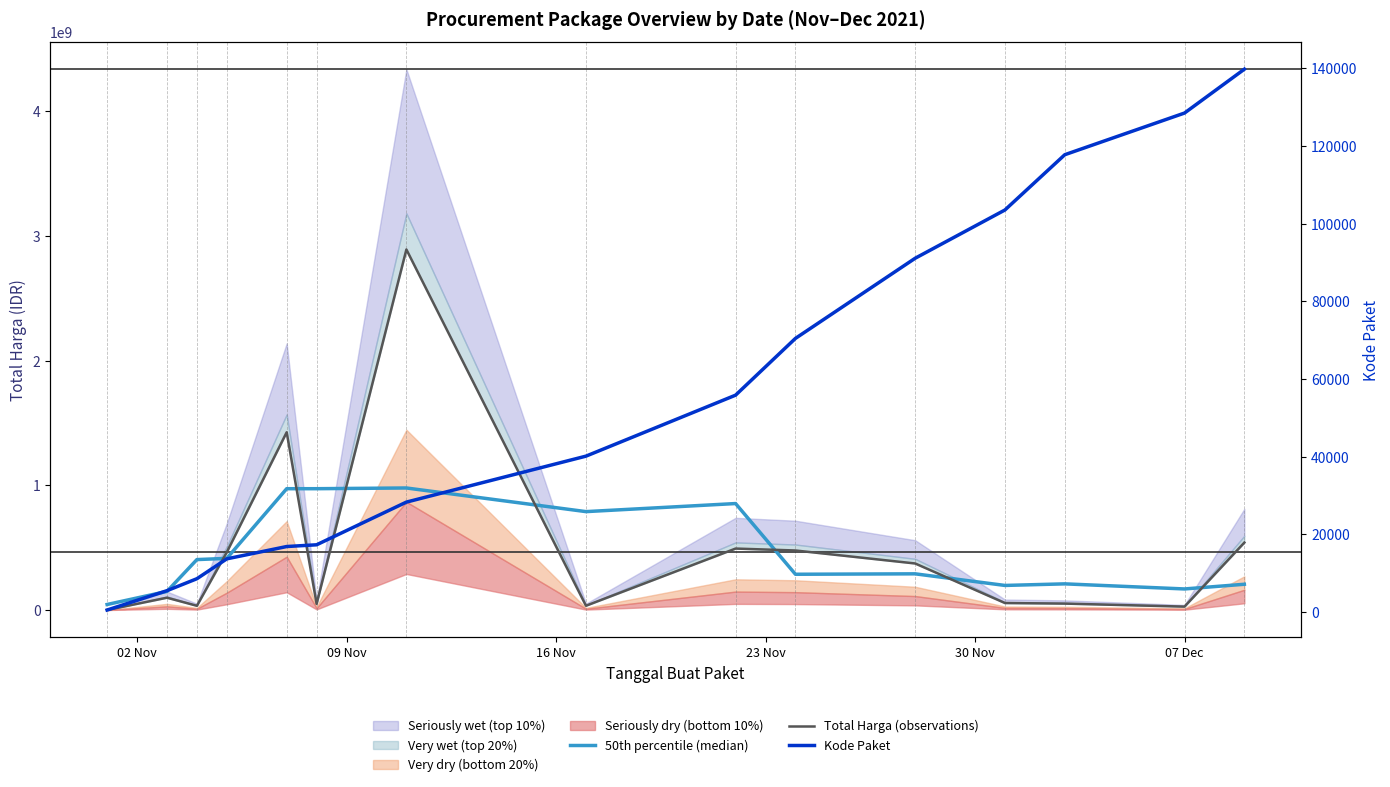

What is the label of the 3rd point from the left?

16 Nov